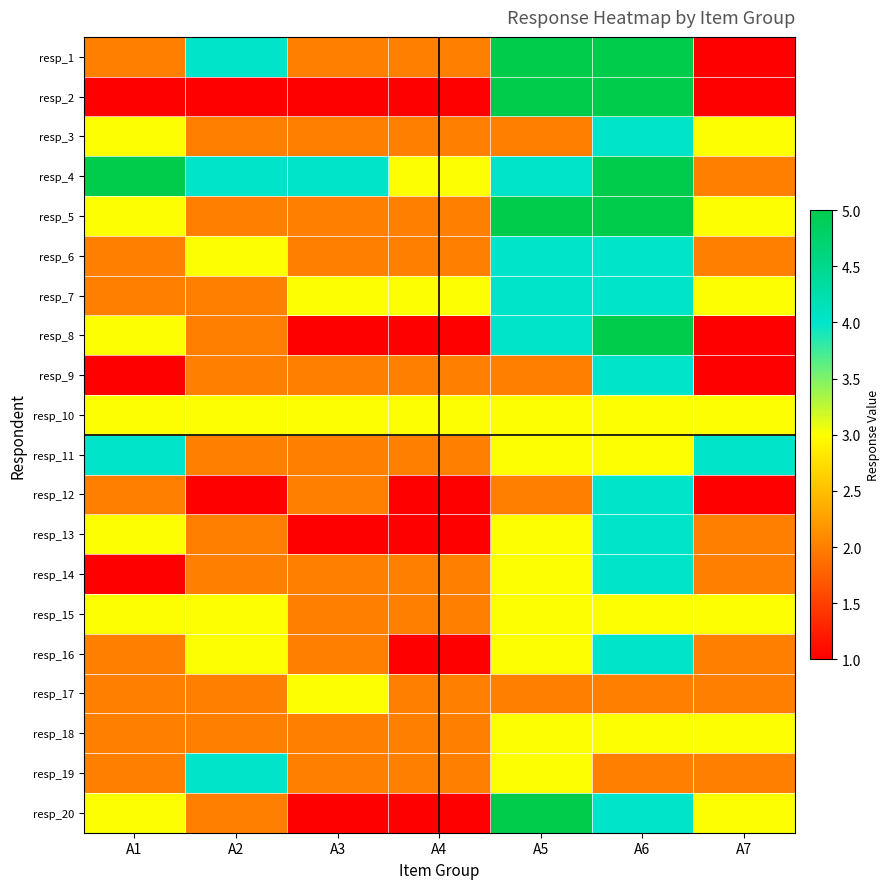

At which category is the sum across all series the highest?

A6